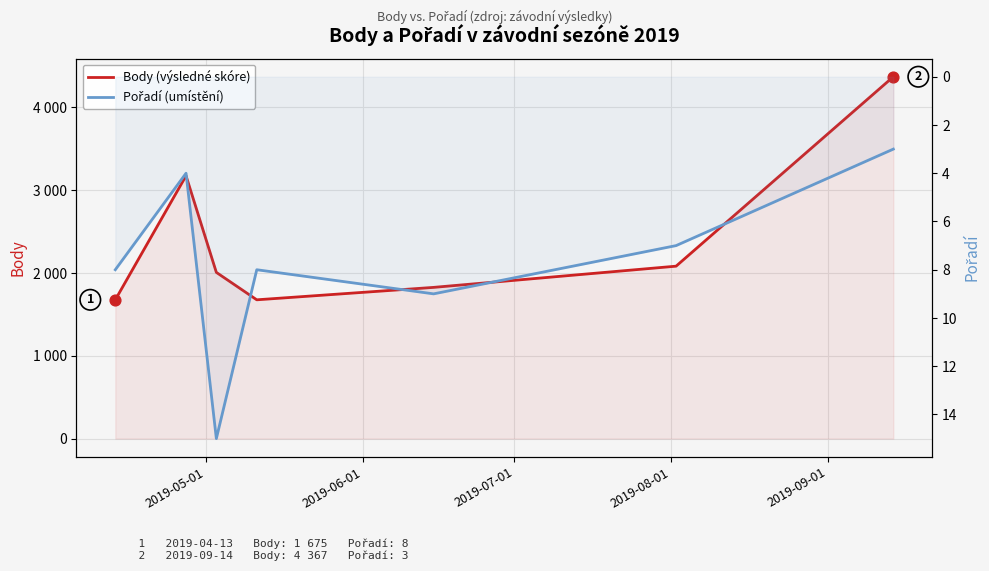

Is the value of Body (výsledné skóre) at 2019-08-01 greater than the value of Pořadí (umístění) at 2019-05-01?

Yes